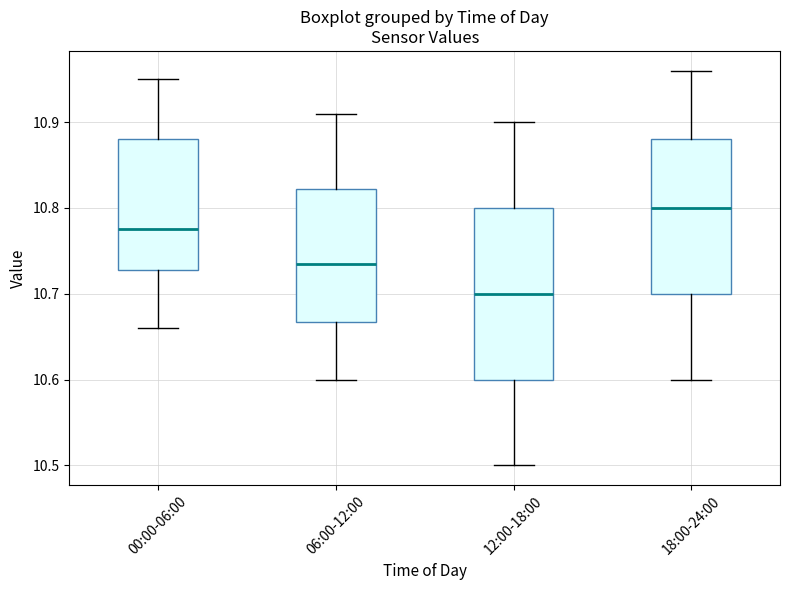

Where does the upper whisker of the box for 06:00-12:00 end on the y-axis? The values are not printed on the chart, so give them approximately, as read against the axis.

10.91